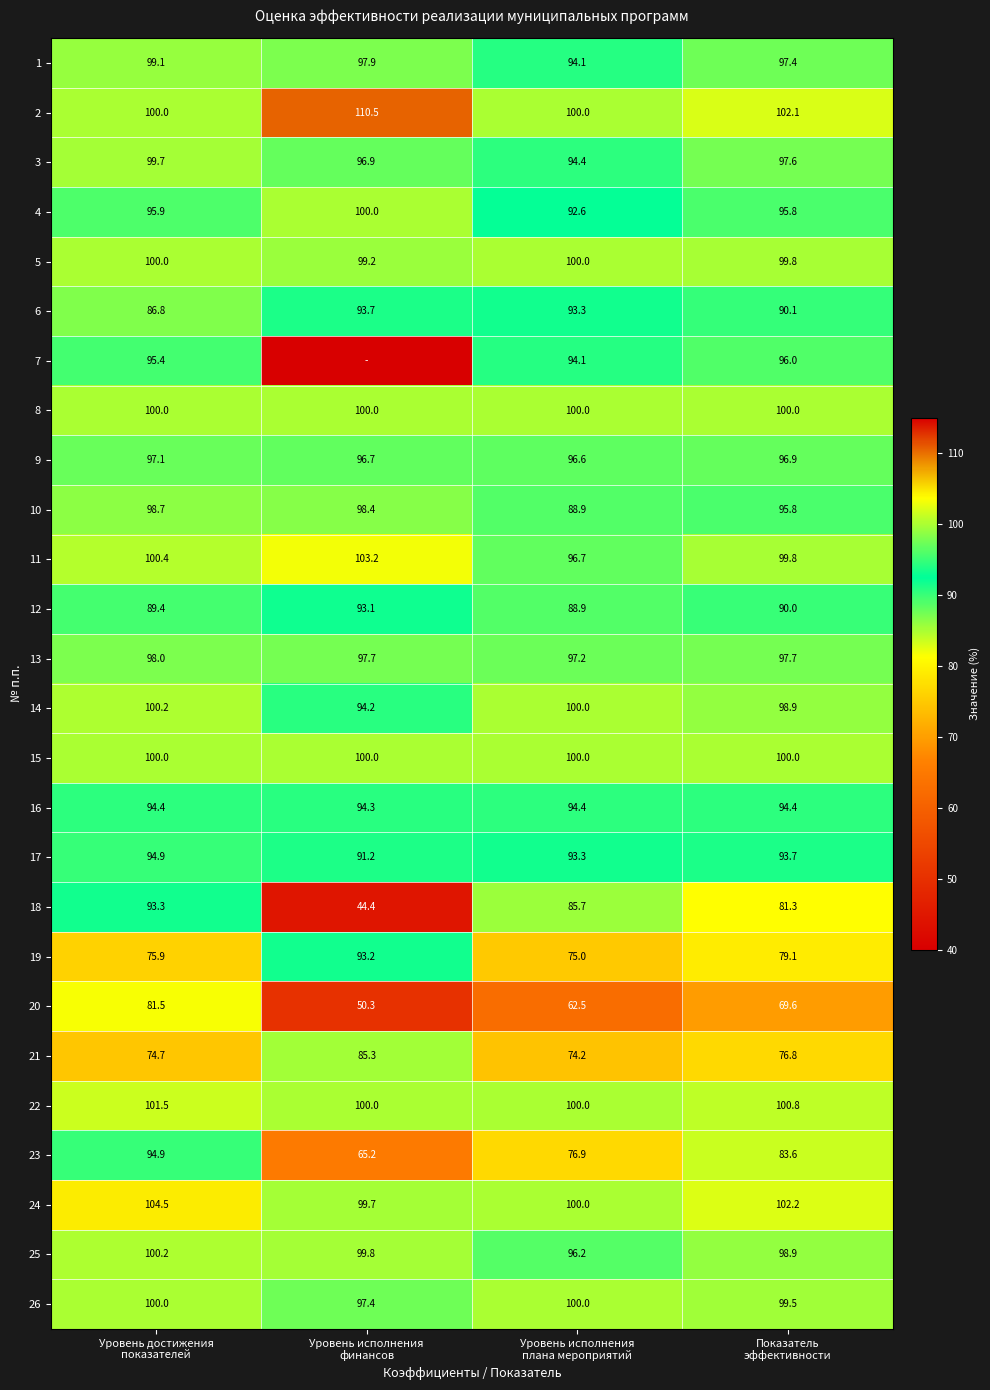

How many values in the 10 series are below 98?

2